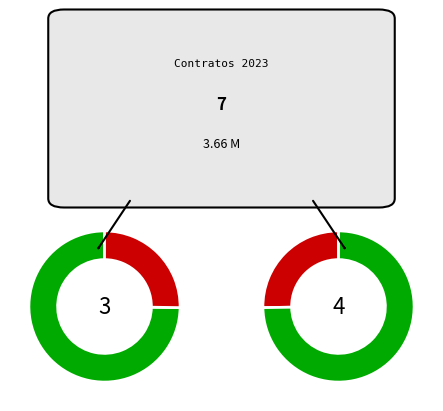

The FGE/COPAAS/GC/AD/001/2023 slice represents 34% of the pie. True or false?

False